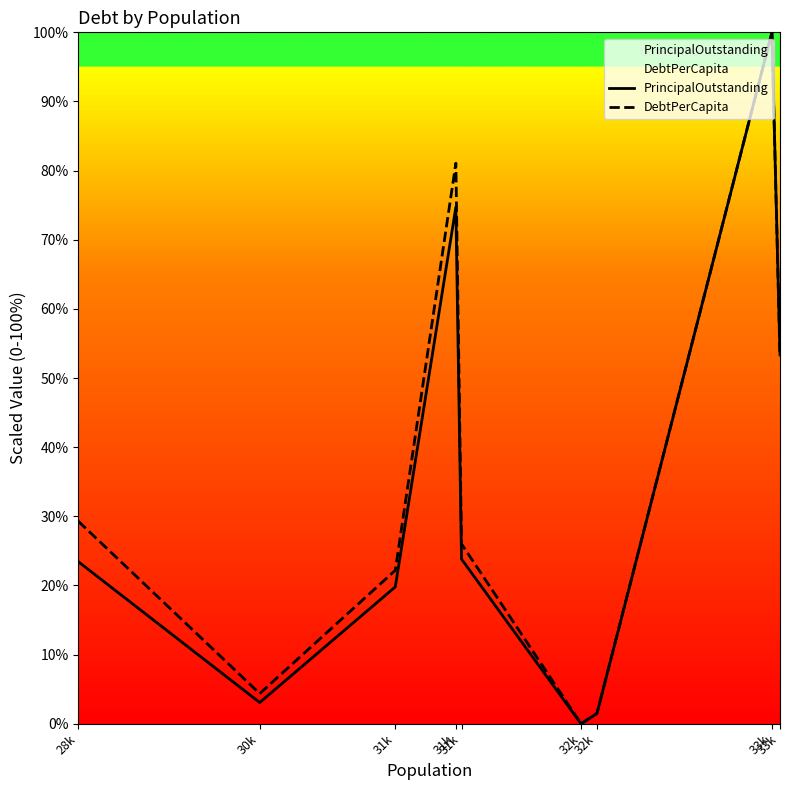

What is the spread (max minus min) of values at 28k?

5.9